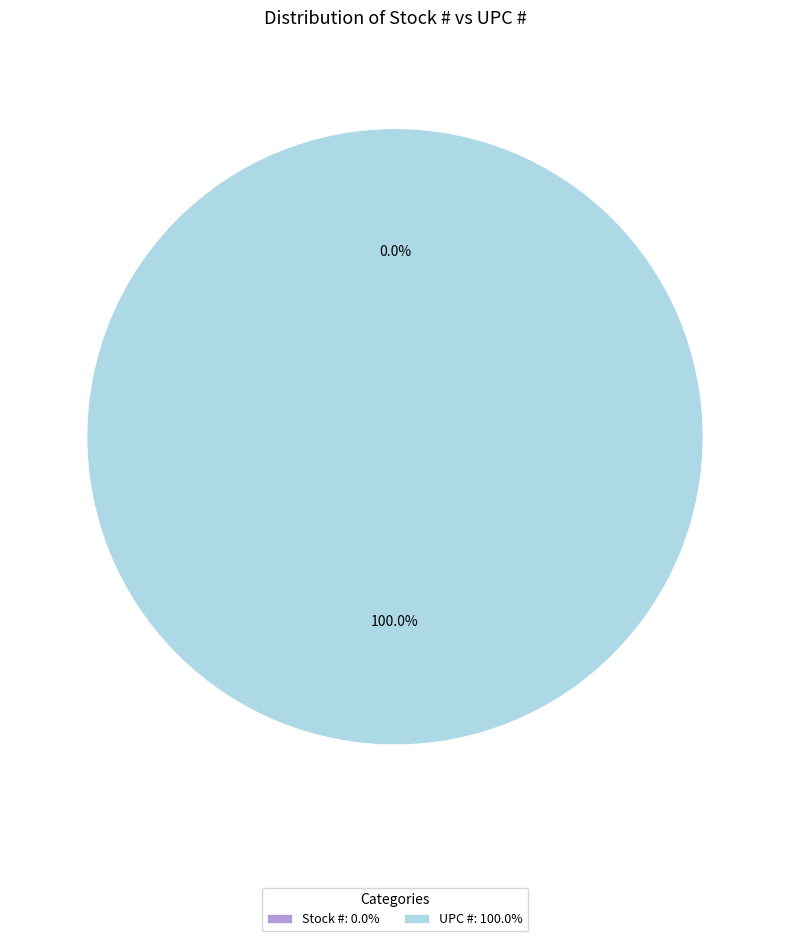

What is the change in value from Stock # to UPC #?

+751338870384